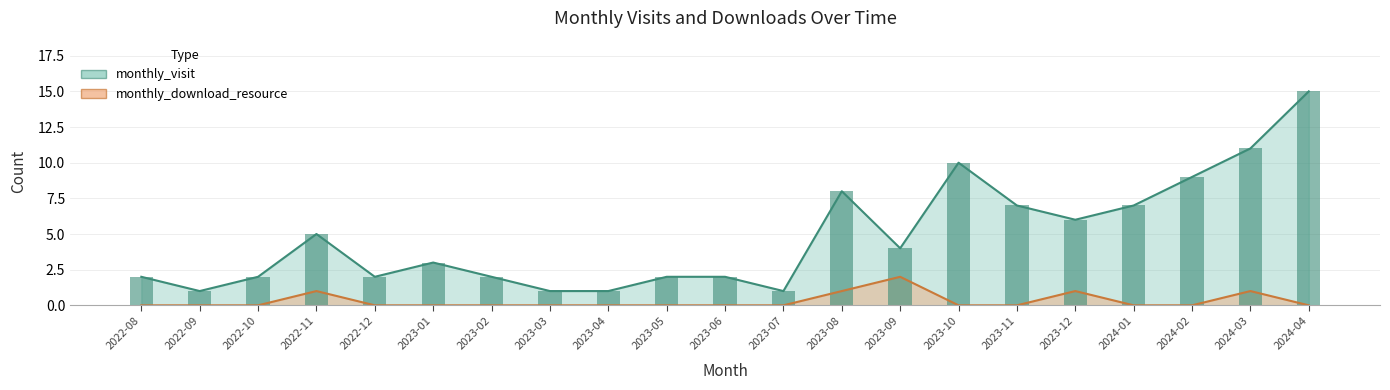

What is the spread (max minus min) of values at 2023-11?

7